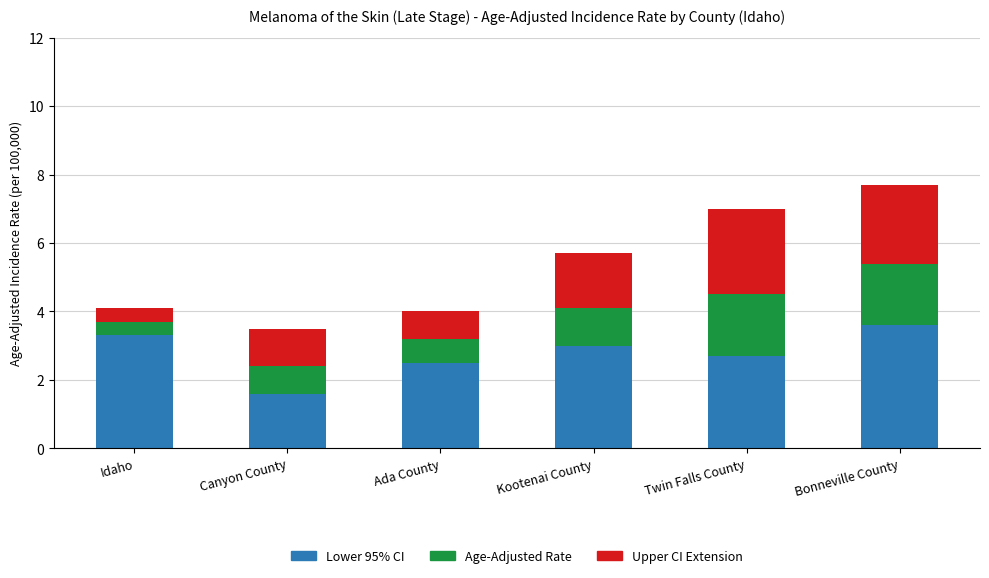

What is the total value across all series at Ada County?

4.0